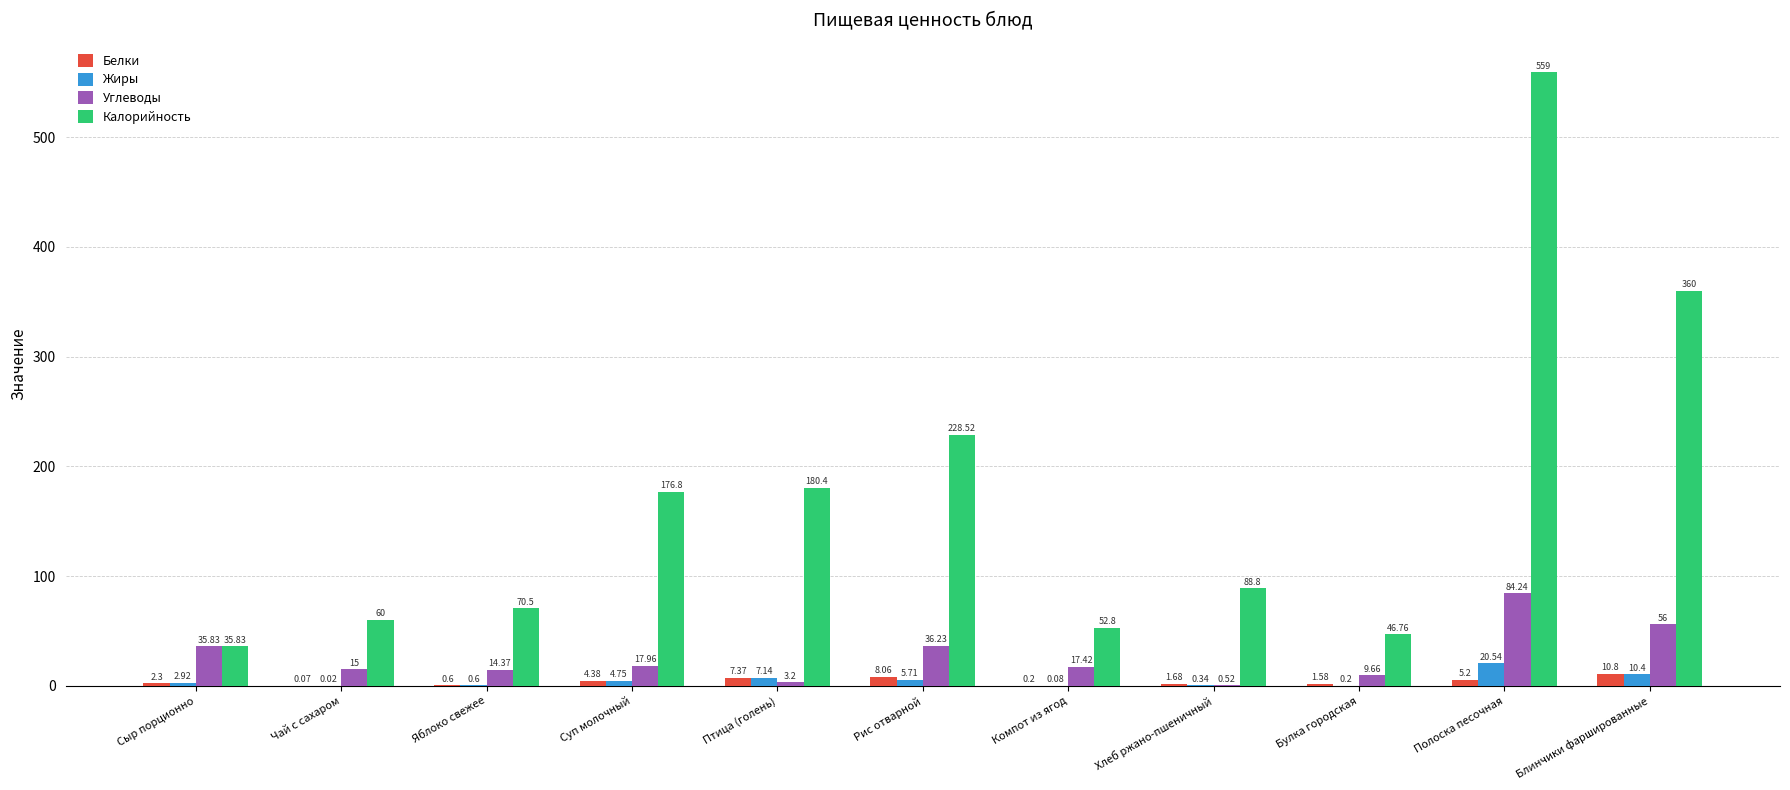

Where does the Калорийность series first go above 88?

Суп молочный